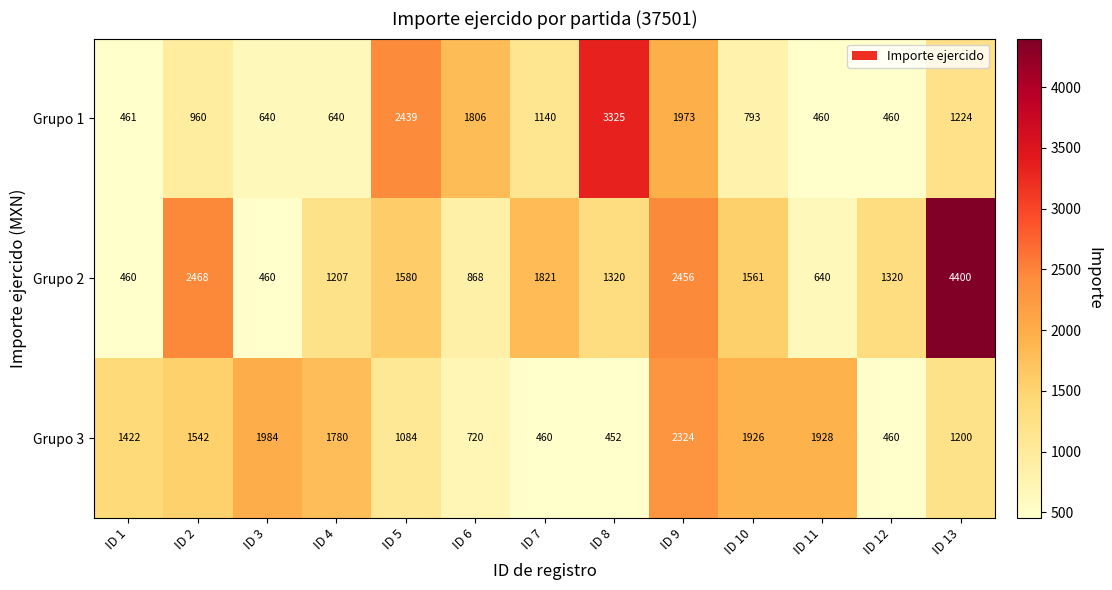

How many data points does each series have?

13